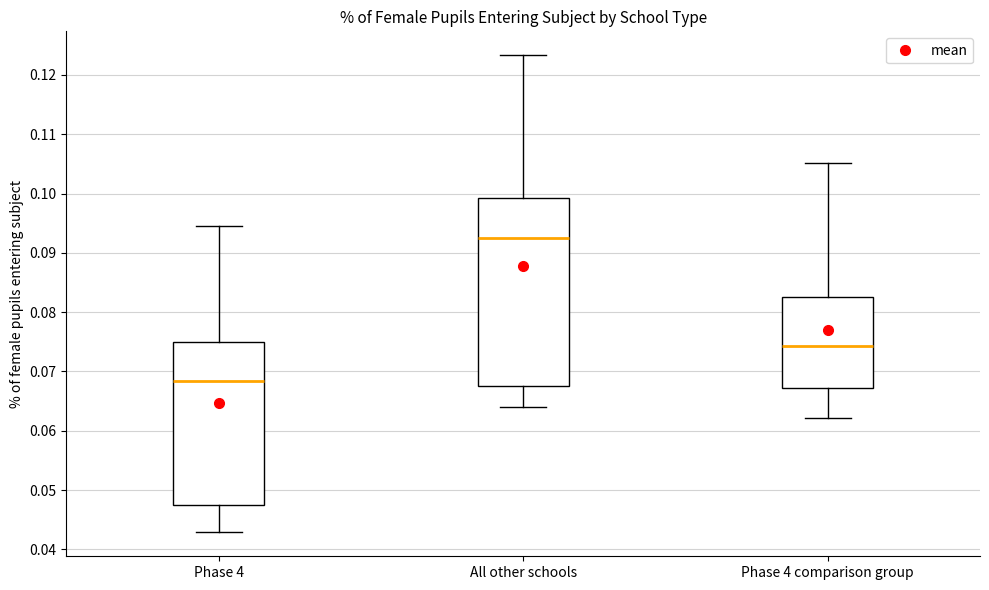

Reading left to right, transcribe this box plot: for each box, give where its median line is, the range the box spans, and where its two whiskers end, as read against the y-axis. The values are not printed on the chart, so give them approximately, as read against the axis.

Phase 4: median 0.068, box 0.047 to 0.075, whiskers 0.043 to 0.095
All other schools: median 0.092, box 0.067 to 0.099, whiskers 0.064 to 0.123
Phase 4 comparison group: median 0.074, box 0.067 to 0.083, whiskers 0.062 to 0.105